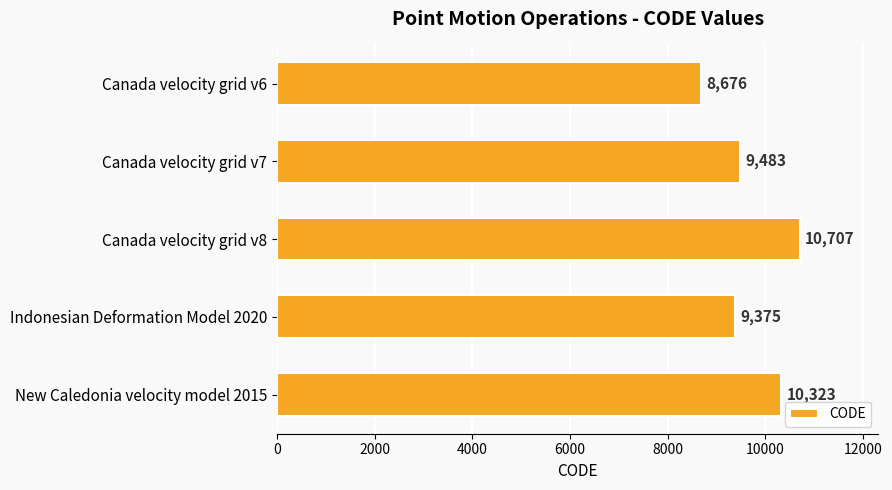

List the labels in order of value, largest first.

Canada velocity grid v8, New Caledonia velocity model 2015, Canada velocity grid v7, Indonesian Deformation Model 2020, Canada velocity grid v6